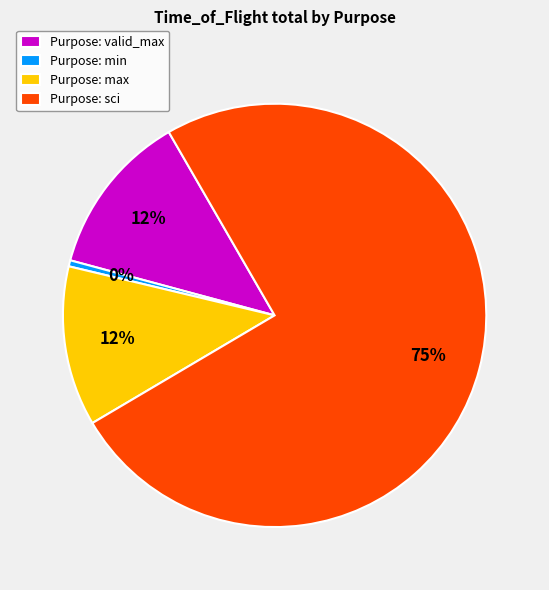

Between Purpose: sci and Purpose: min, which is larger?

Purpose: sci